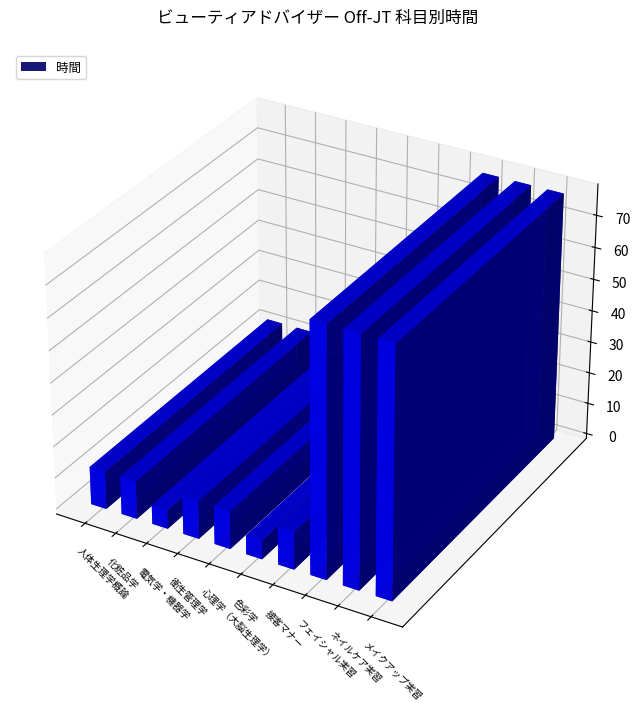

Rank the categories by value from highest to lowest.

フェイシャル実習, ネイルケア実習, メイクアップ実習, 人体生理学概論, 化粧品学, 衛生管理学, 心理学（大脳生理学）, 接客マナー, 電気学・機器学, 色彩学